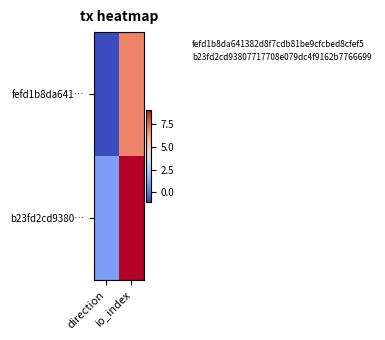

Which series has the largest total across all categories?

b23fd2cd9380…